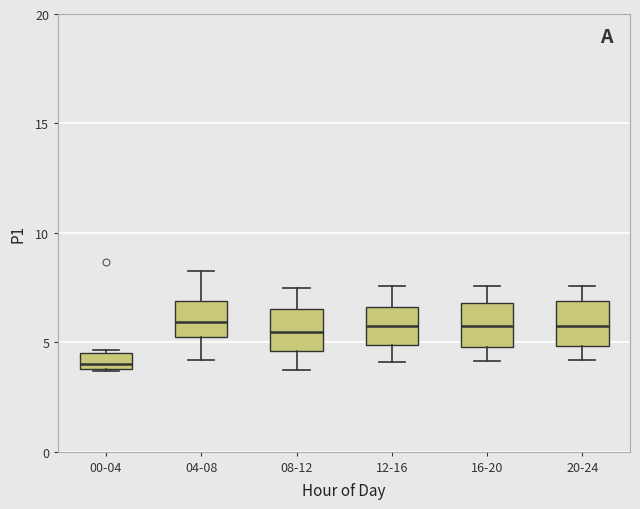

Where does the lower whisker of the box for 16-20 end on the y-axis? The values are not printed on the chart, so give them approximately, as read against the axis.

4.0